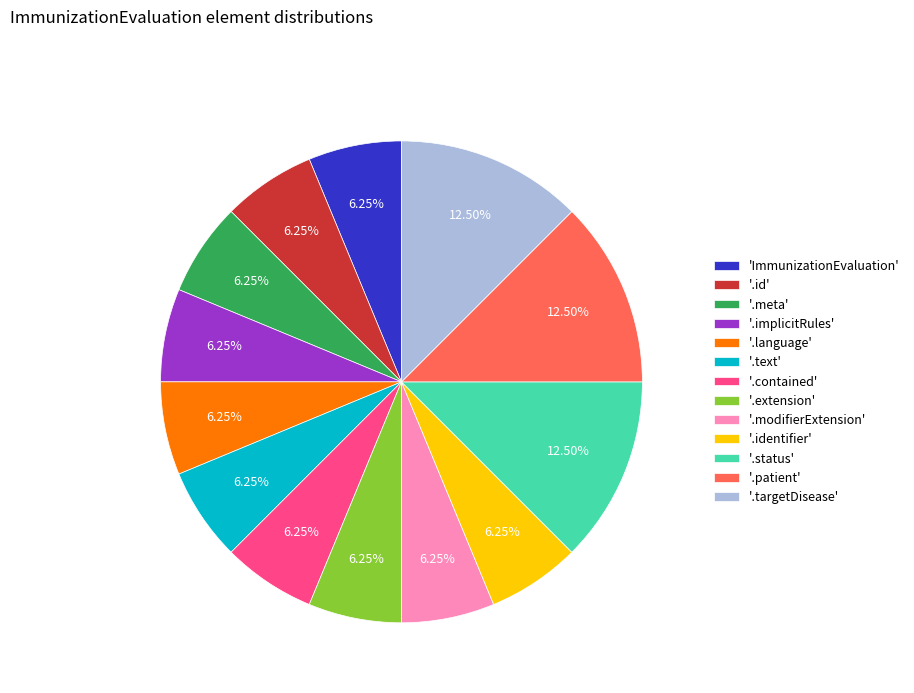

Between 'ImmunizationEvaluation' and '.patient', which is larger?

'.patient'